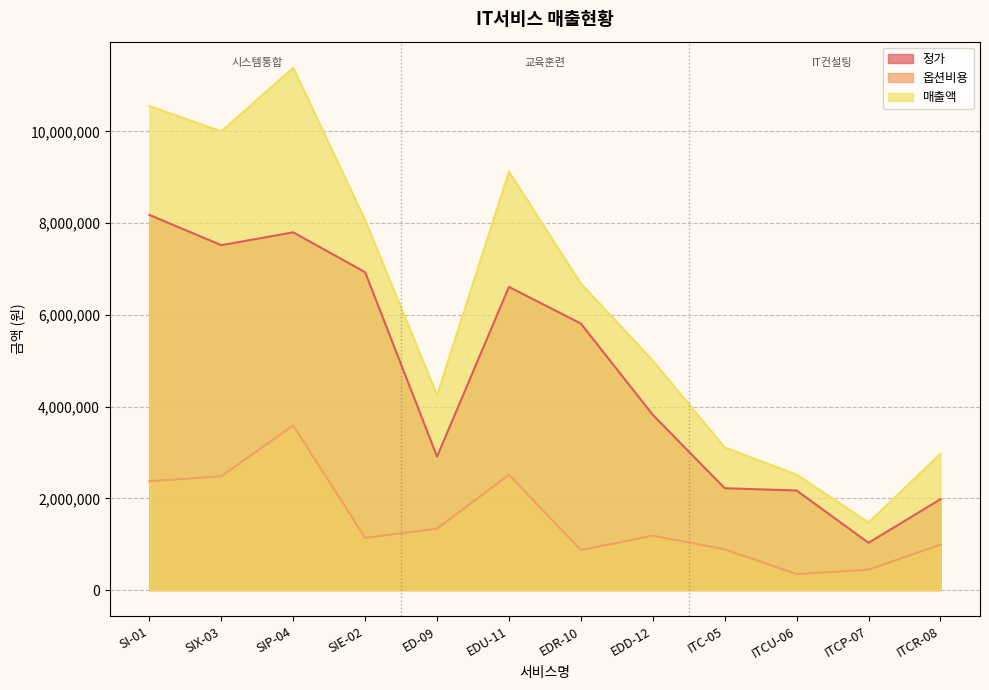

Between SIP-04 and ITCP-07, which is larger?

SIP-04